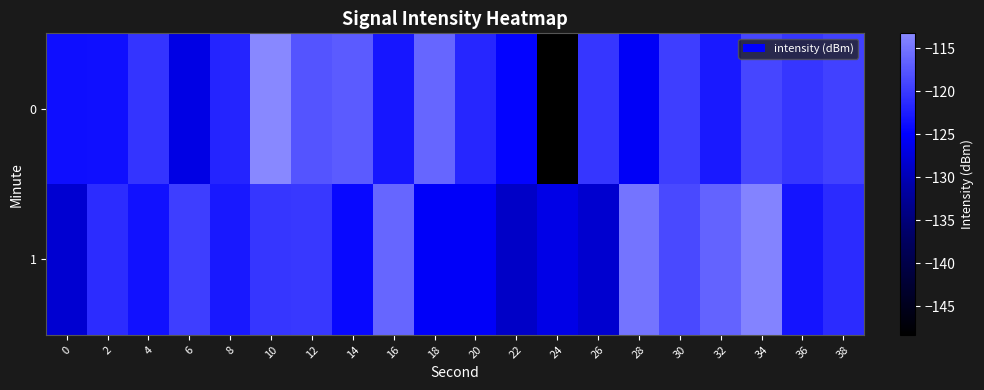

What is the difference between the highest and lowest values at 30?

0.9